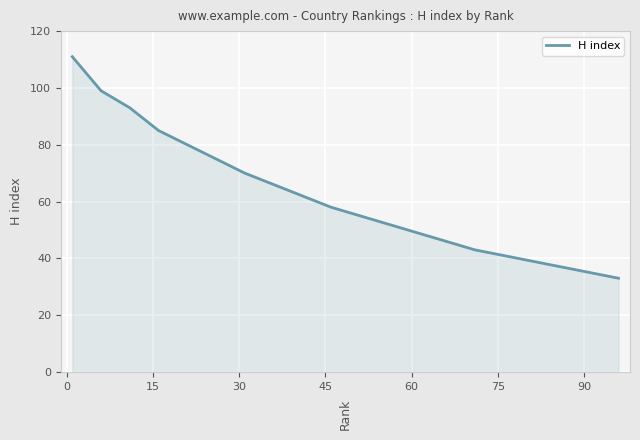

Reading right to left, extract all data points from this chart.

33	35	37	39	41	43	46	49	52	55	58	62	66	70	75	80	85	93	99	111